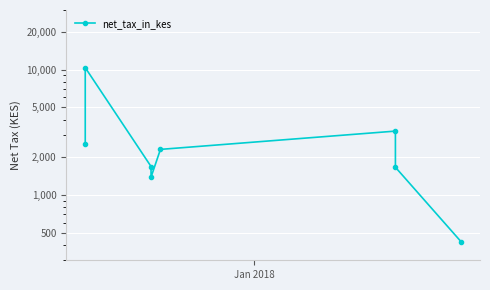

Reading left to right, transcribe all the data shown in this chart.

2526.4	10384.4	1684.6	1384.4	2308.2	3231.5	1661.5	421.1